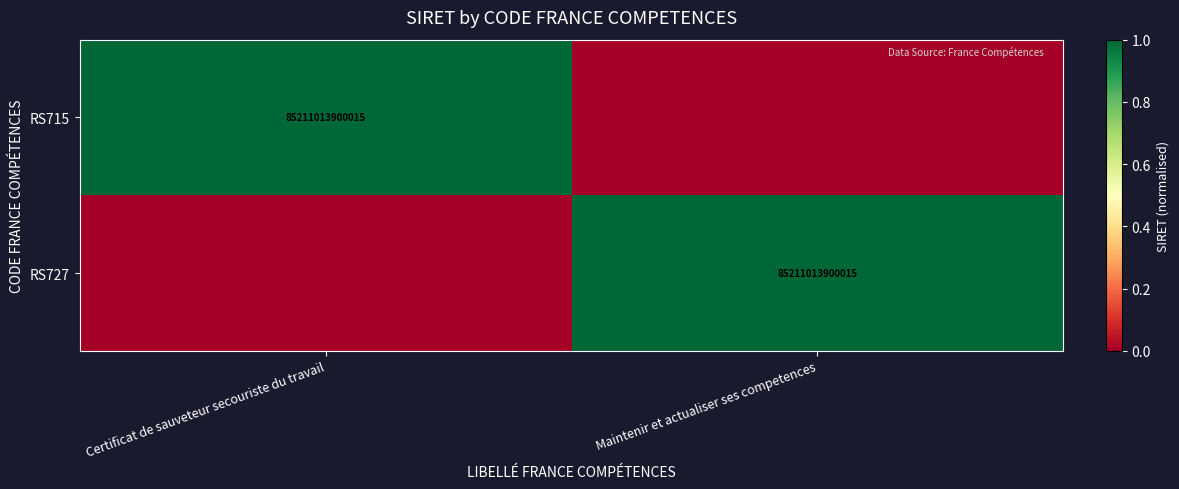

The RS715 series shows 1 at Certificat de sauveteur secouriste du travail. True or false?

False